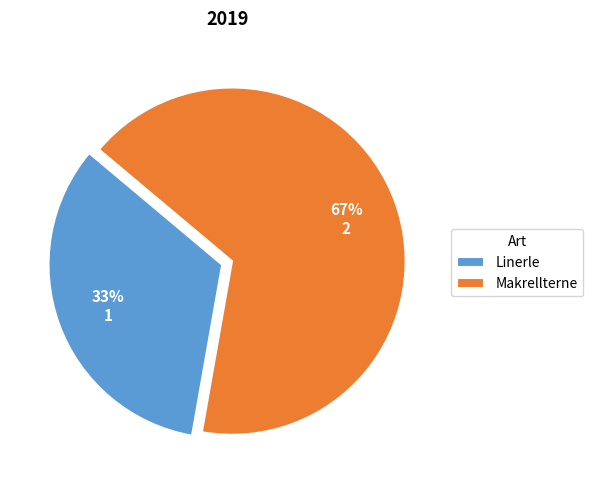

Do Makrellterne and Linerle together represent more than half of the pie?

Yes